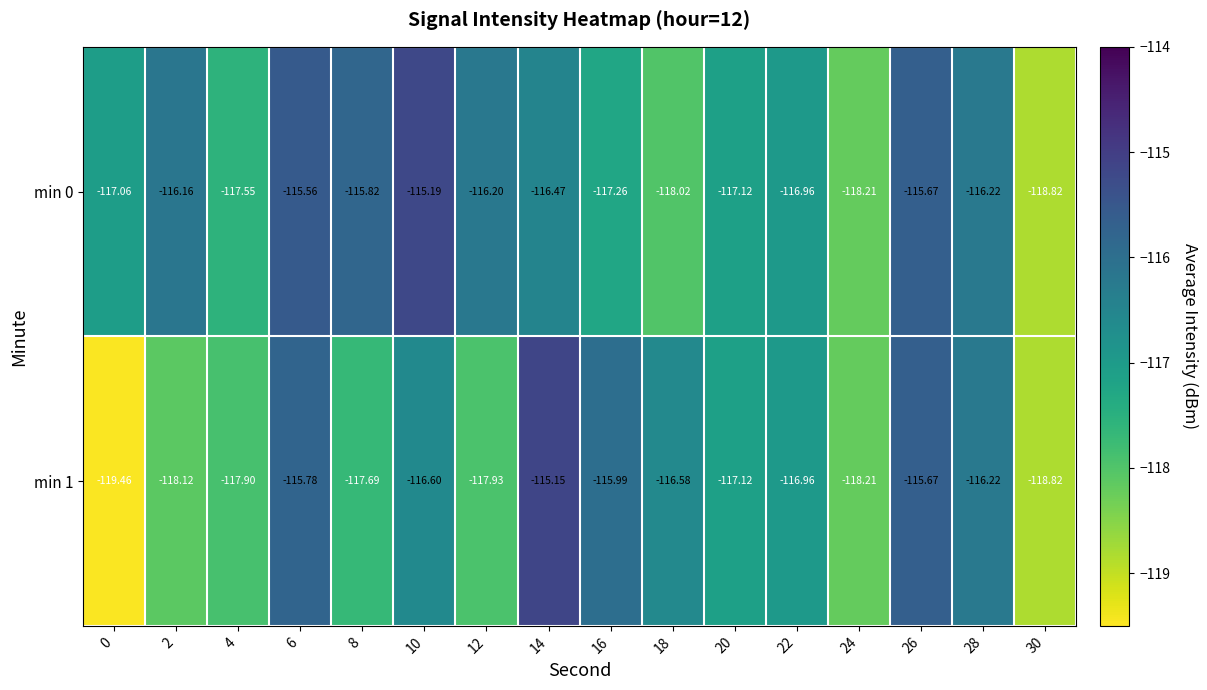

At which category does the chart reach its peak across all series?

14